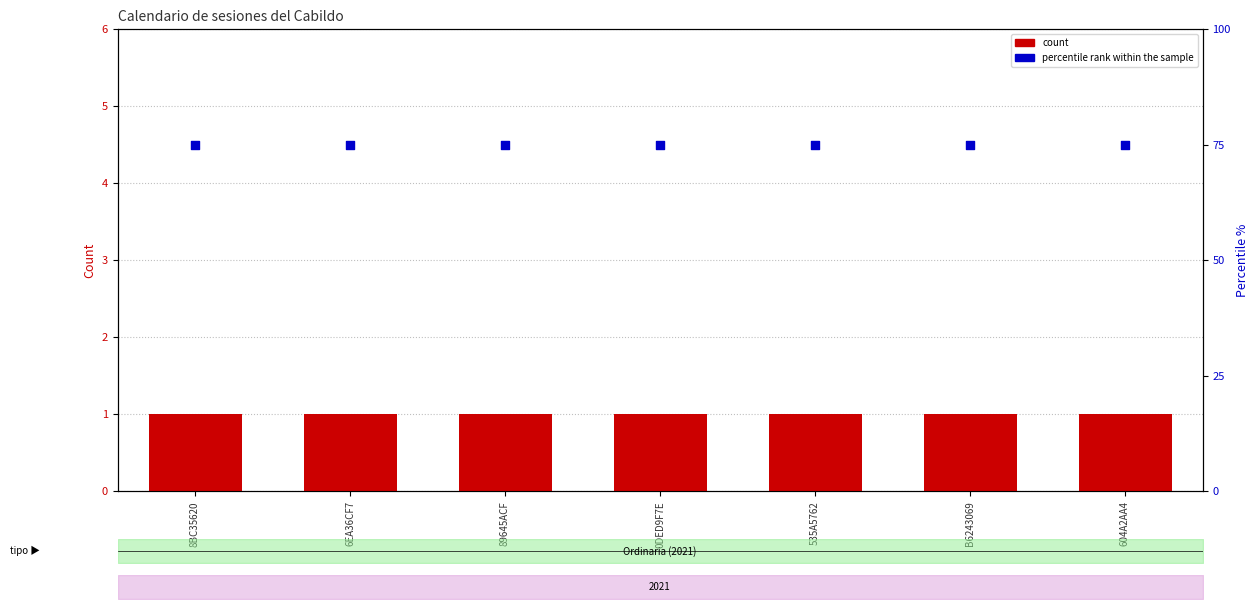

Which series has the largest total across all categories?

percentile rank within the sample